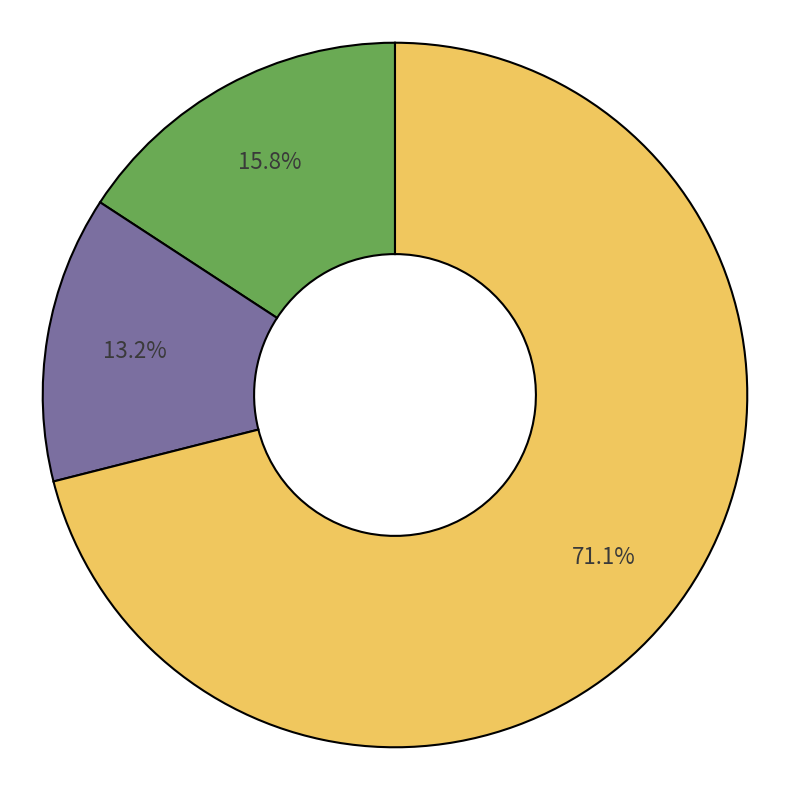

Is there any slice that represents more than half of the pie?

Yes